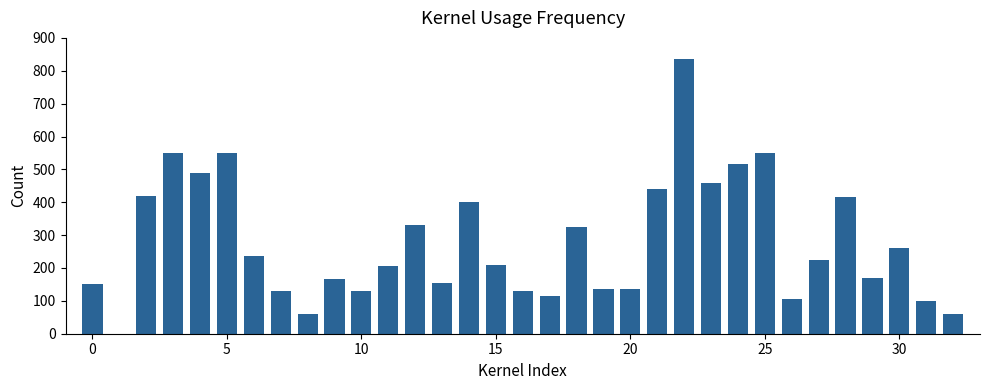

Are the bars horizontal?

No